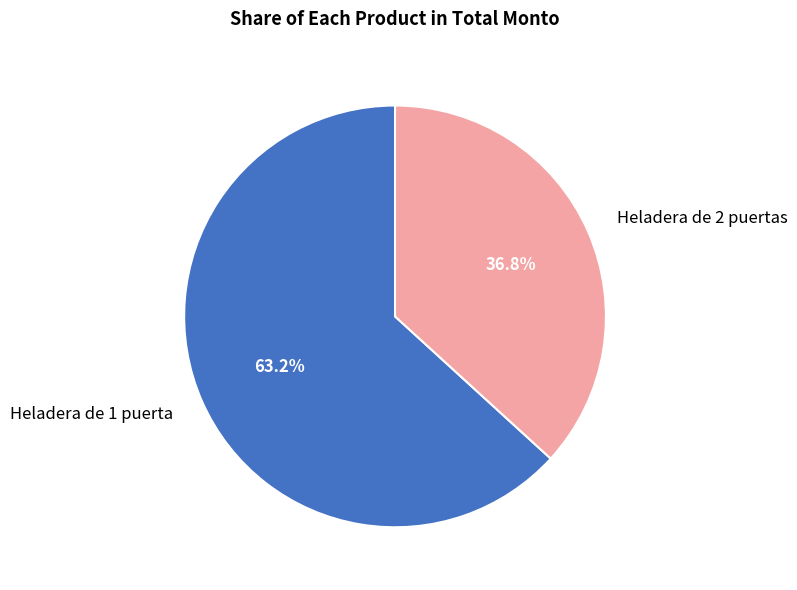

What percentage is the Heladera de 2 puertas slice, to the nearest percent?

37%